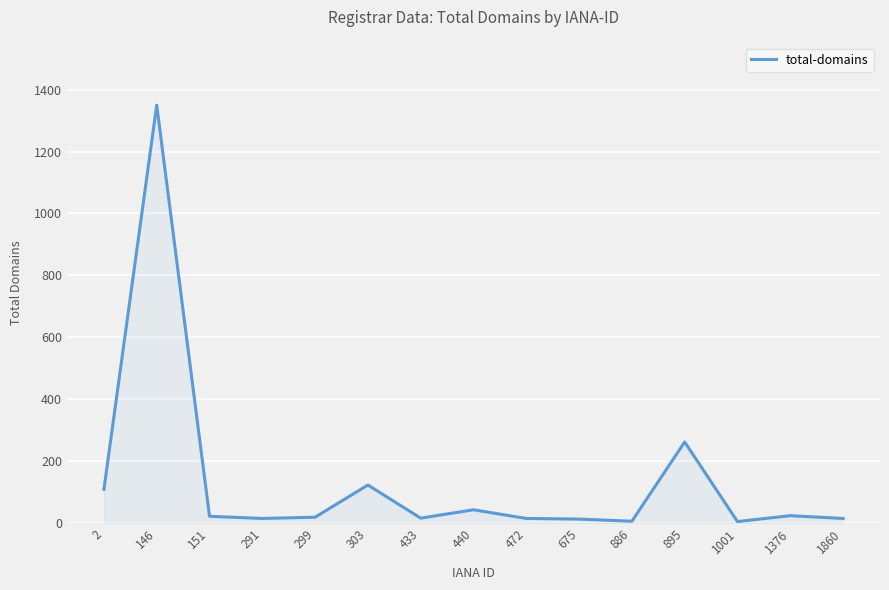

The chart shows a value of 15 at 472. True or false?

True